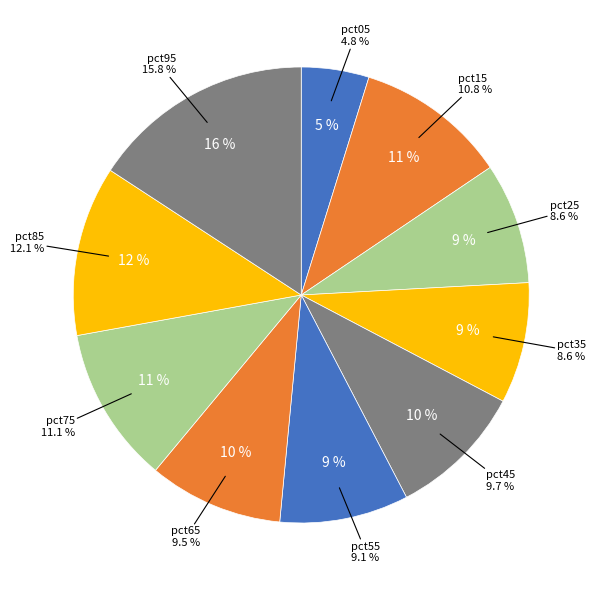

To the nearest percent, what is the difference between the largest and smallest slice percentages?

11%